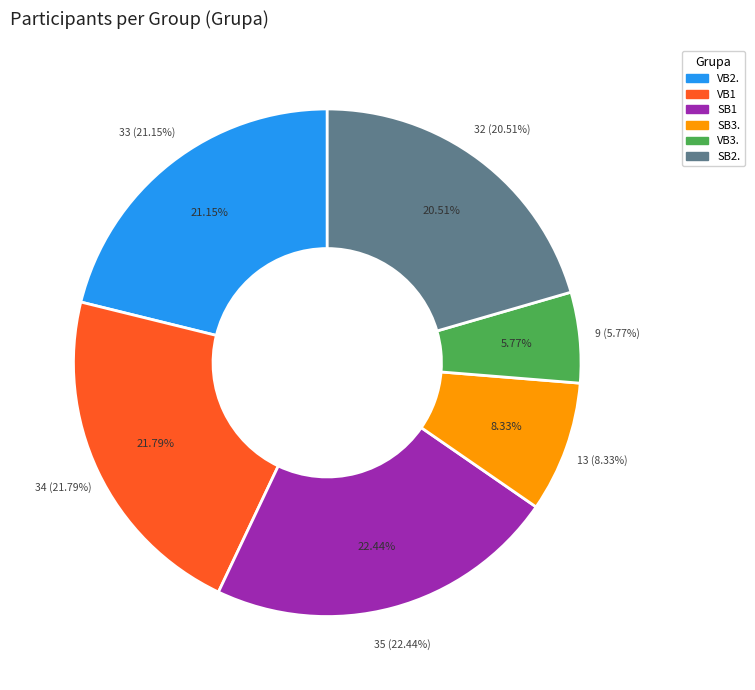

How many segments does this pie chart have?

6